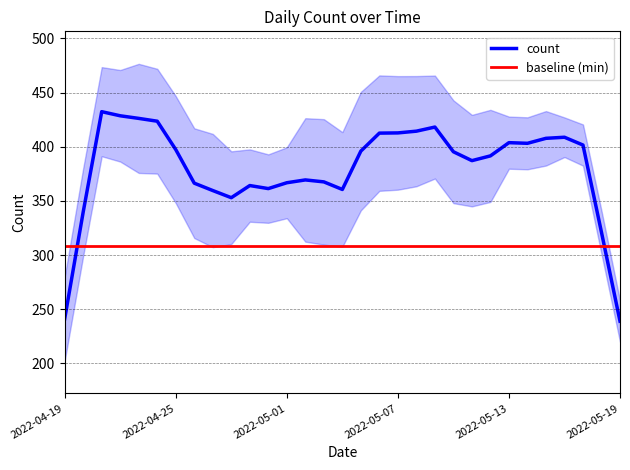

What is the lowest value of the count series?

239.0